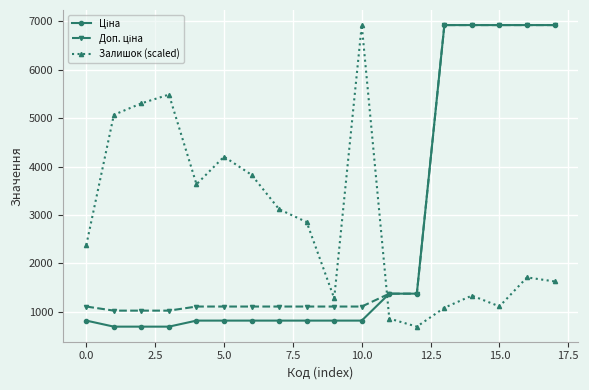

How many series are shown in this chart?

3